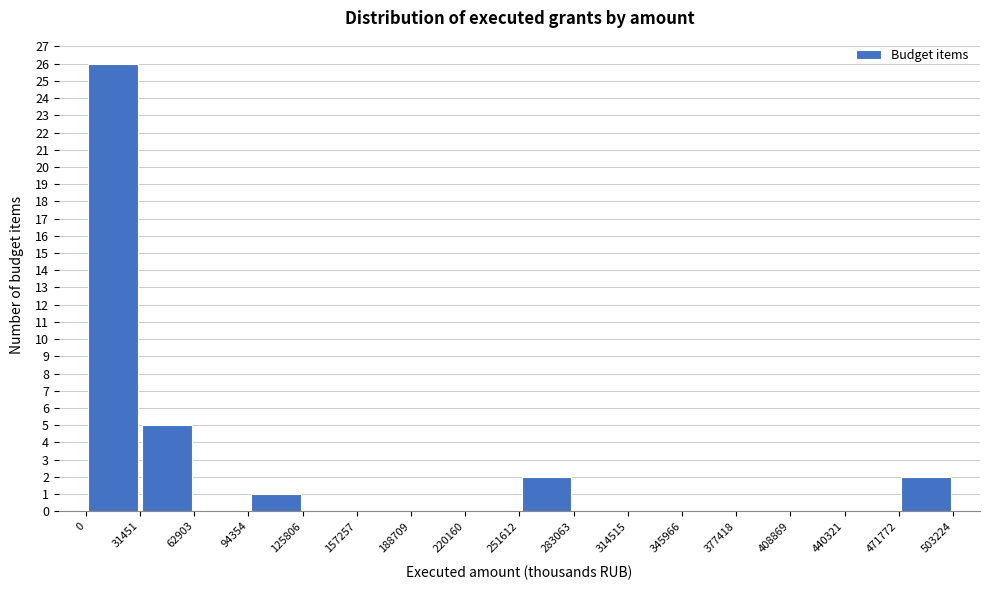

Reading left to right, transcribe this chart: for each bar, give the range it covers on the x-axis and its height. The values are not printed on the chart, so give them approximately, as read against the axis.

0 to 31451: 26
31451 to 62903: 5
62903 to 94354: 0
94354 to 125806: 1
125806 to 157257: 0
157257 to 188709: 0
188709 to 220160: 0
220160 to 251612: 0
251612 to 283063: 2
283063 to 314515: 0
314515 to 345966: 0
345966 to 377418: 0
377418 to 408869: 0
408869 to 440321: 0
440321 to 471772: 0
471772 to 503224: 2